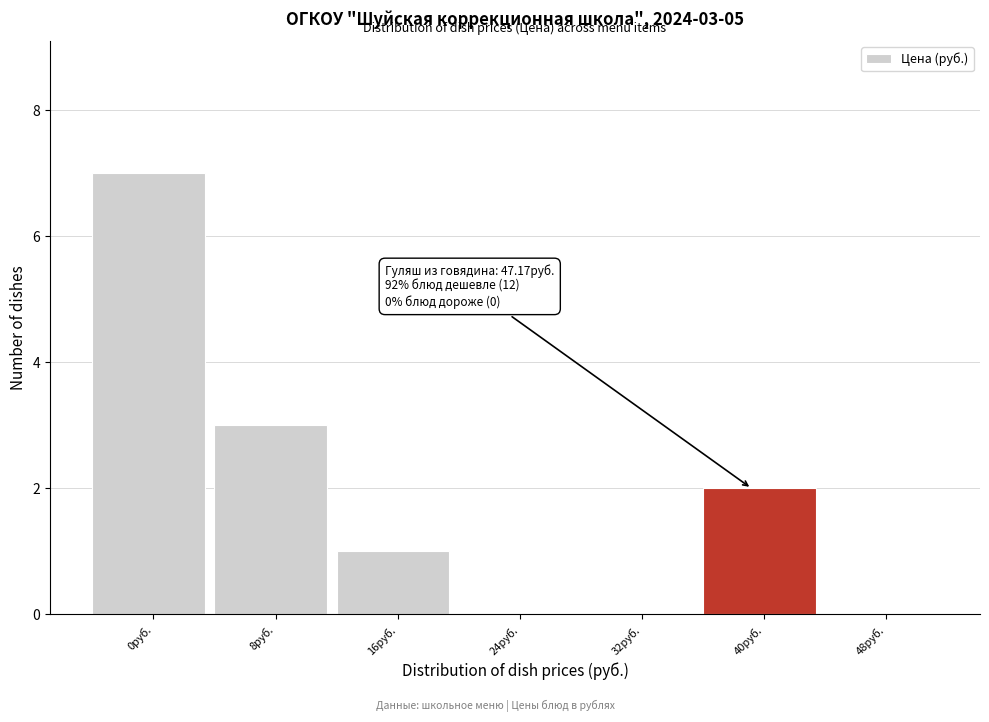

Reading left to right, transcribe all the data shown in this chart.

0руб.=7	8руб.=3	16руб.=1	24руб.=0	32руб.=0	40руб.=2	48руб.=0